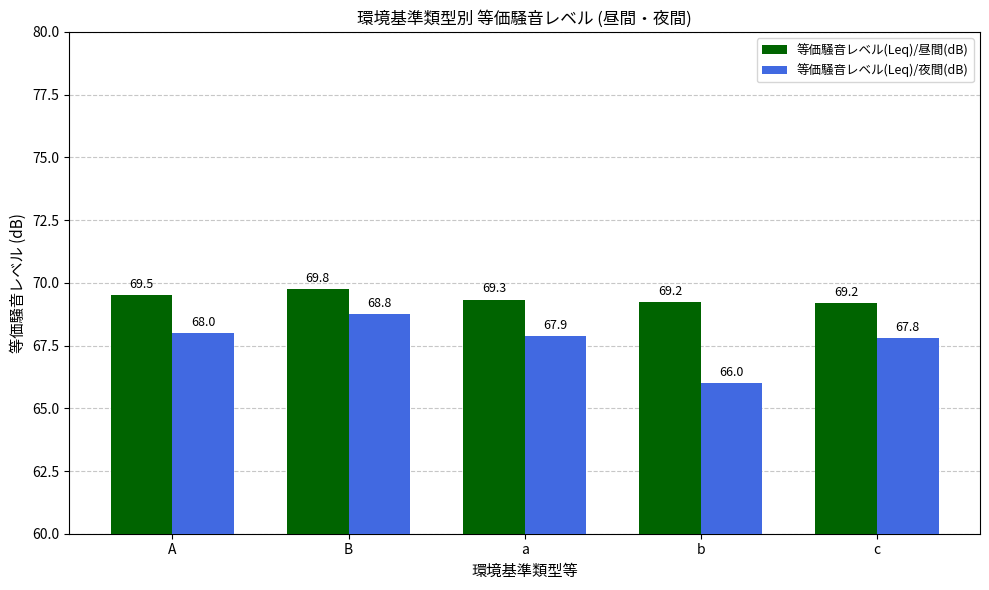

What is the sum of all 等価騒音レベル(Leq)/夜間(dB) values?

338.4